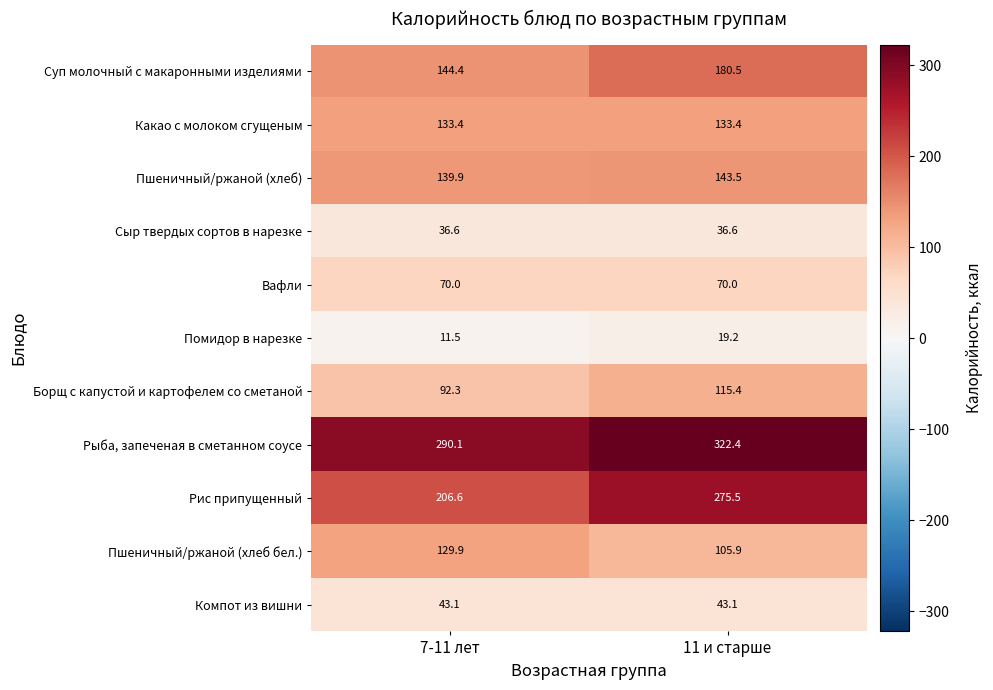

How many data points in Рис припущенный are above 275?

1